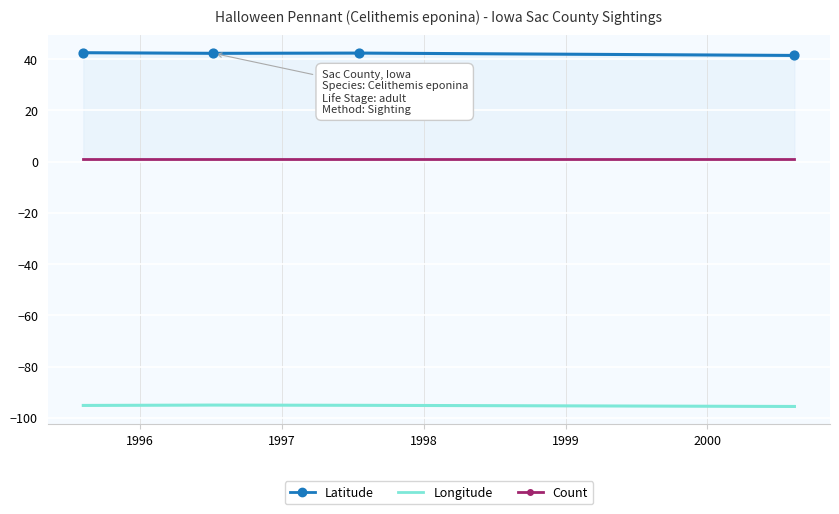

List the series in order of their peak value, lowest first.

Longitude, Count, Latitude